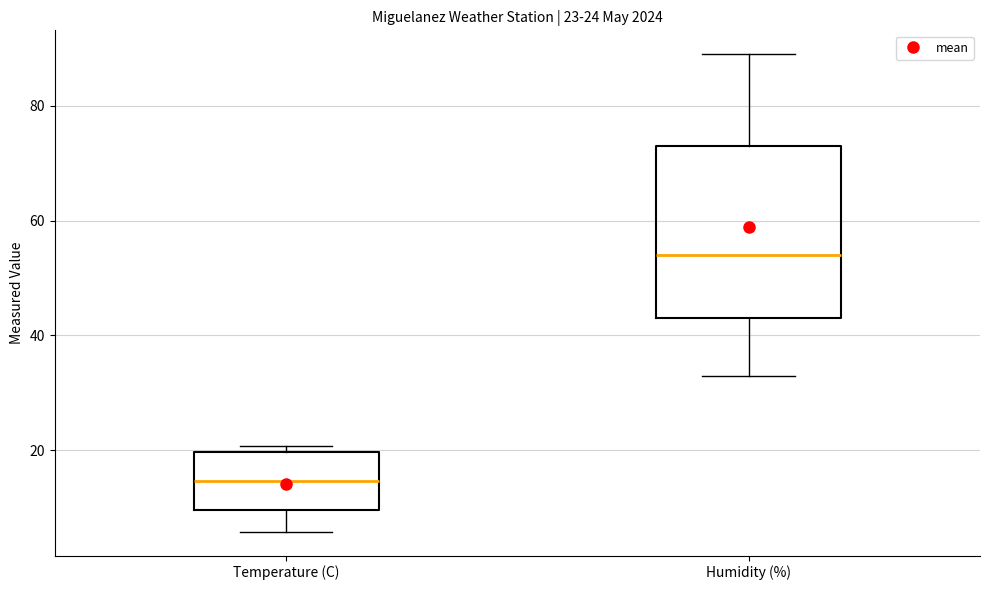

Which box has the lowest median line?

Temperature (C)